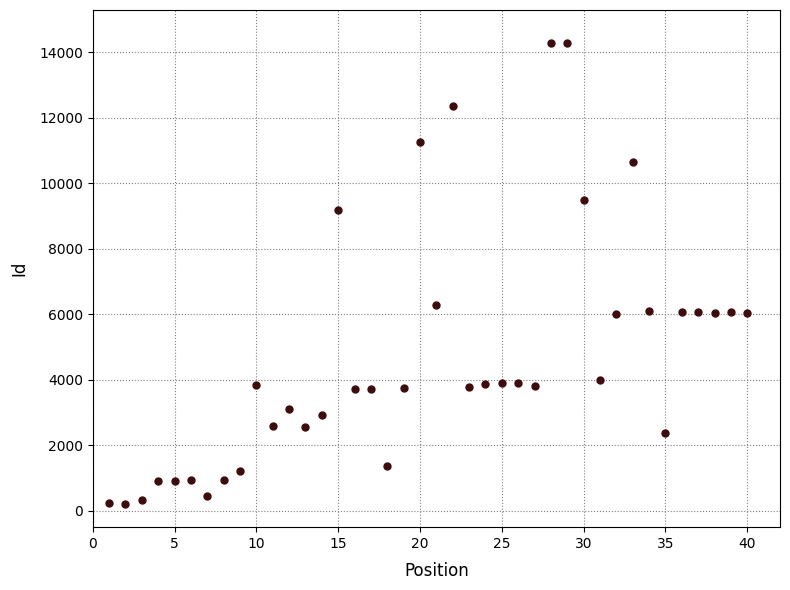

What is the range of Y values (max minus min)?

14074